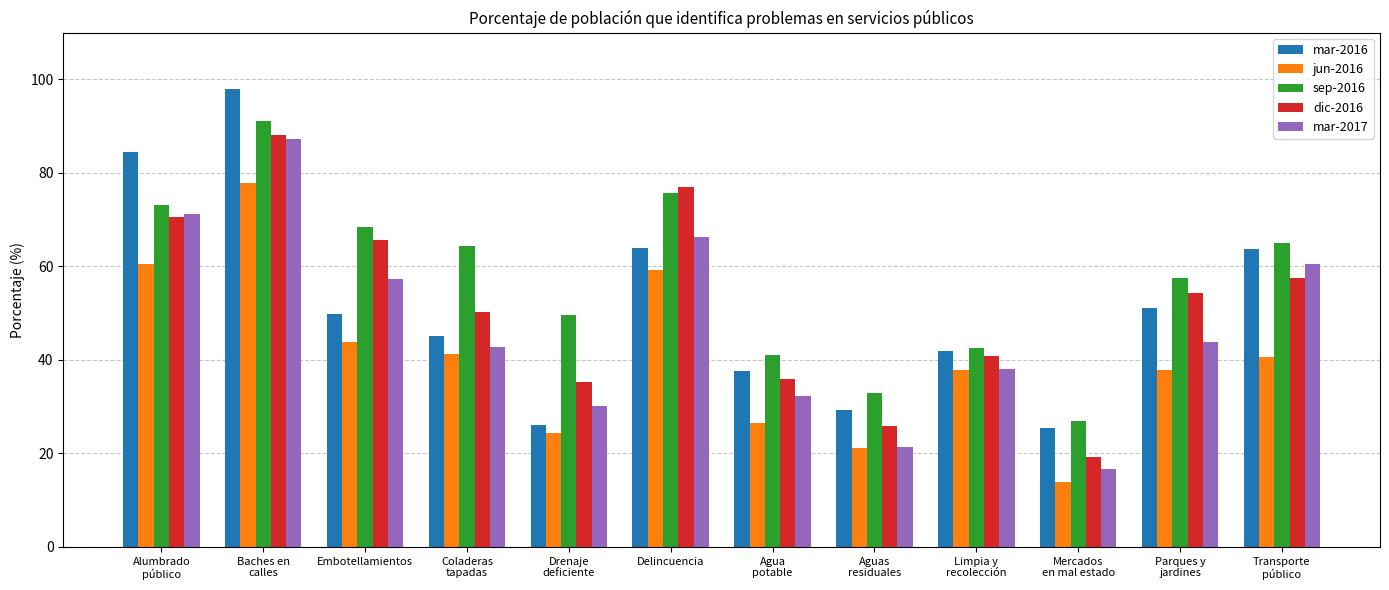

The value of mar-2017 at Baches en
calles is 87.2. True or false?

True